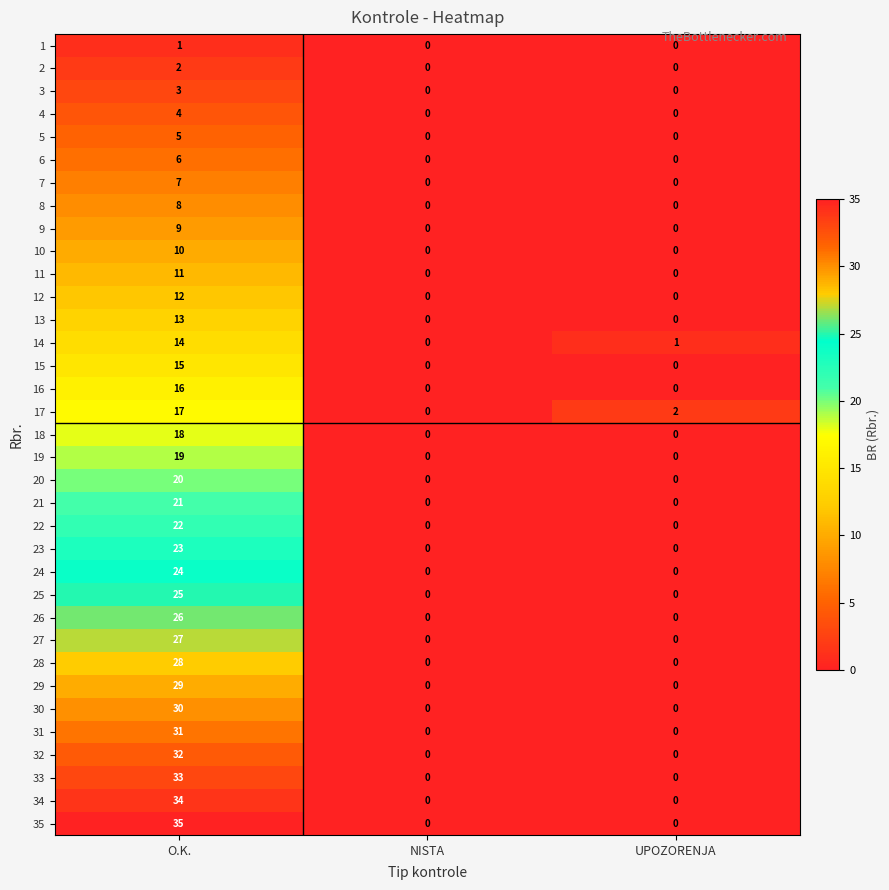

At which category is the sum across all series the highest?

O.K.